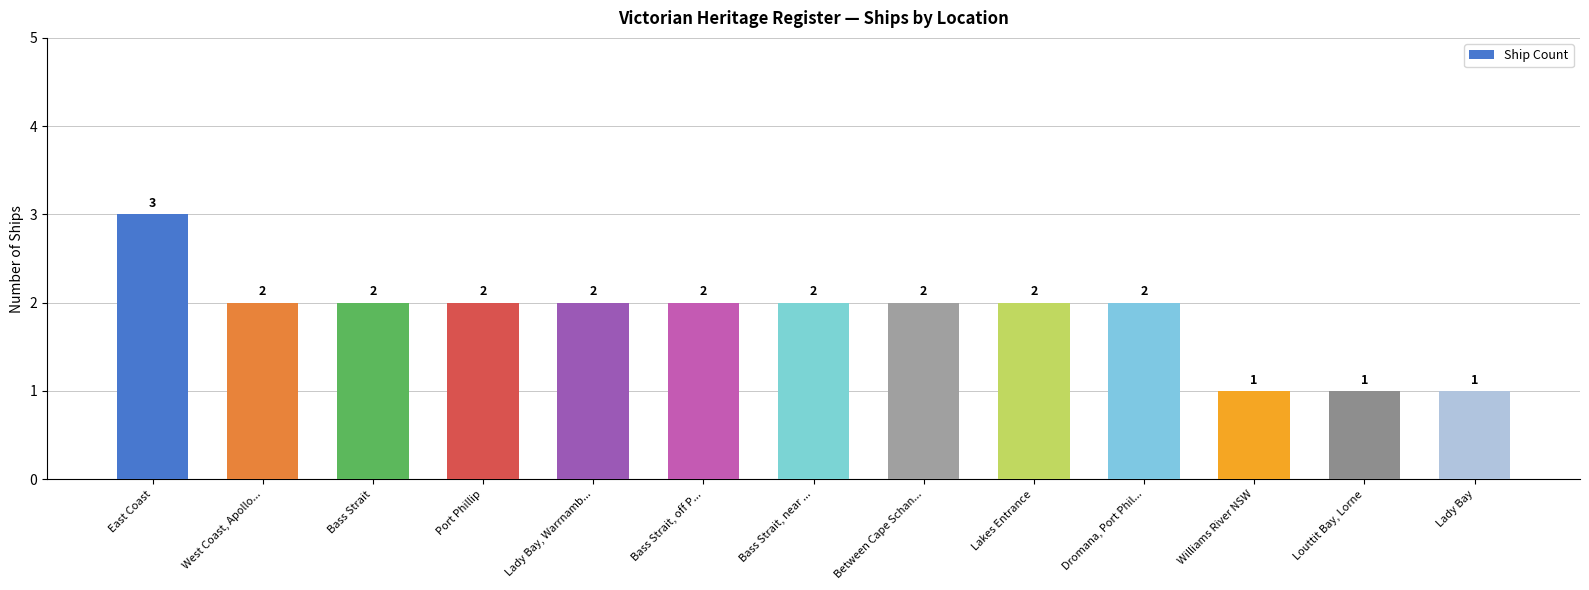

Reading left to right, what are all the values shown in this chart?

3	2	2	2	2	2	2	2	2	2	1	1	1